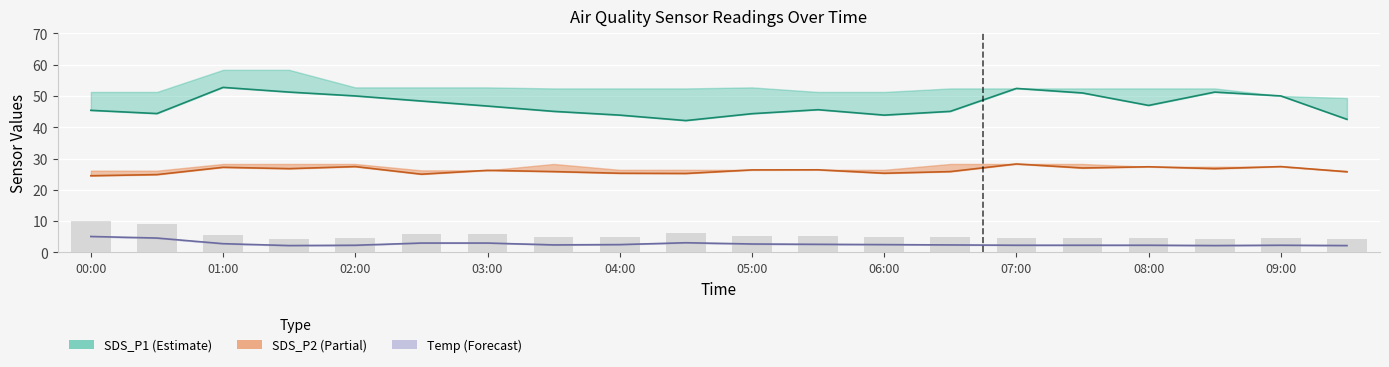

What position from the right is 11?

9